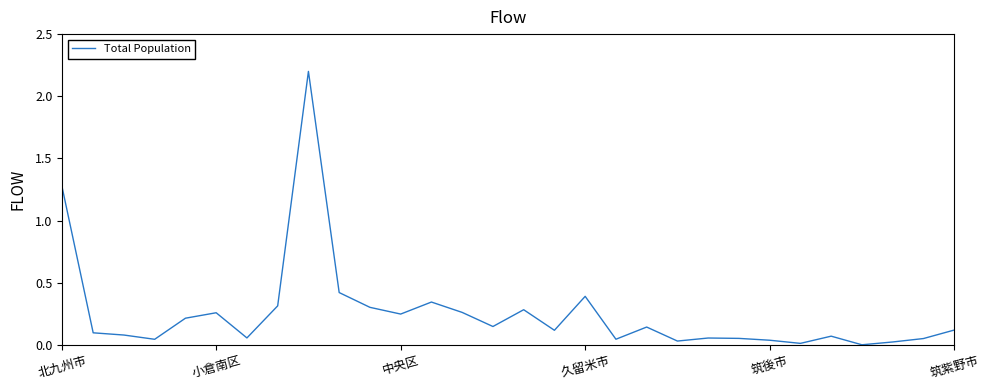

What is the greatest value displayed?

2.2